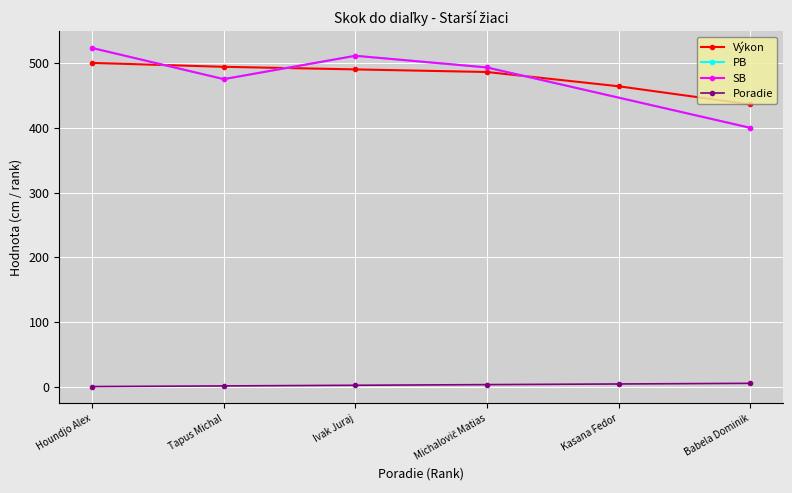

True or false: Poradie has more than 2 interior local peaks.

False